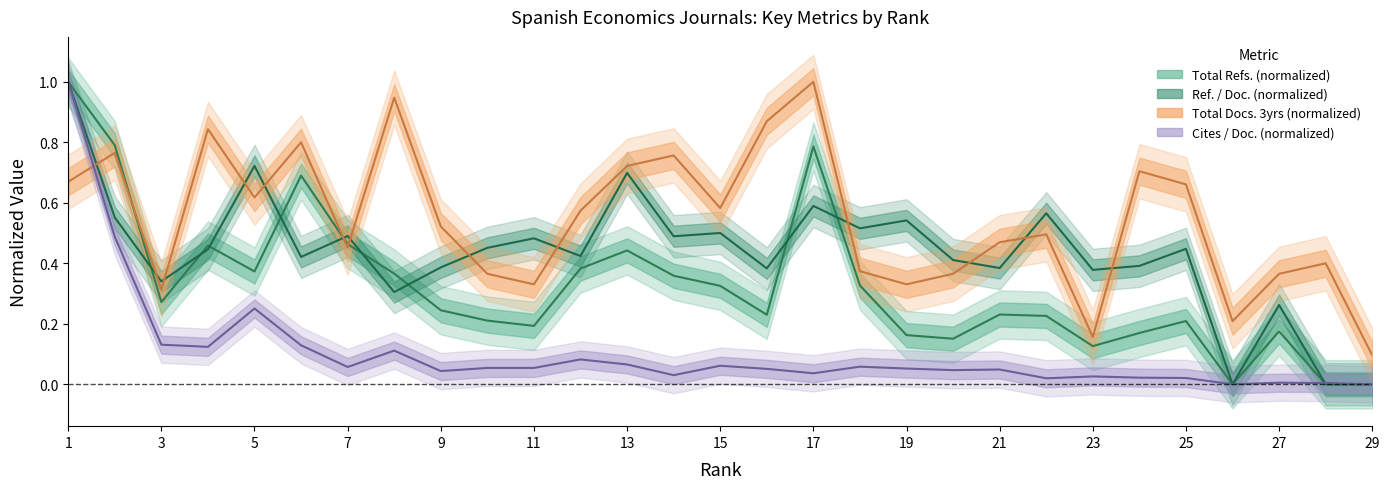

How many values in the Total Refs. series exceed 0?

26